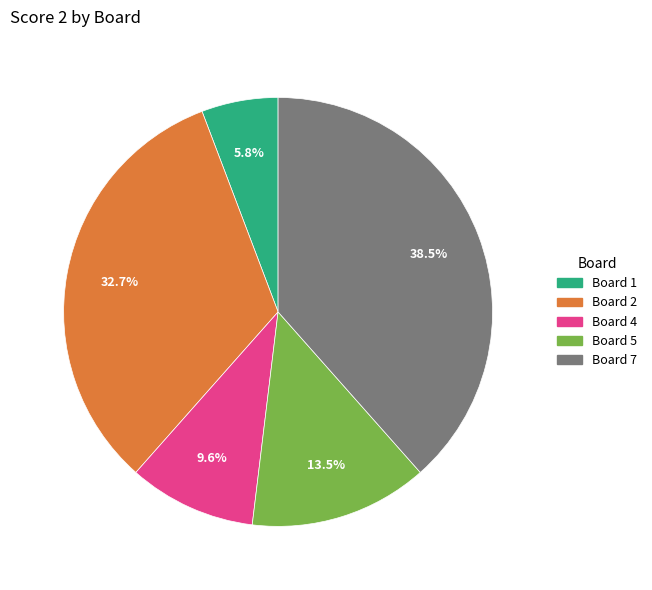

Is there a majority slice in this chart?

No